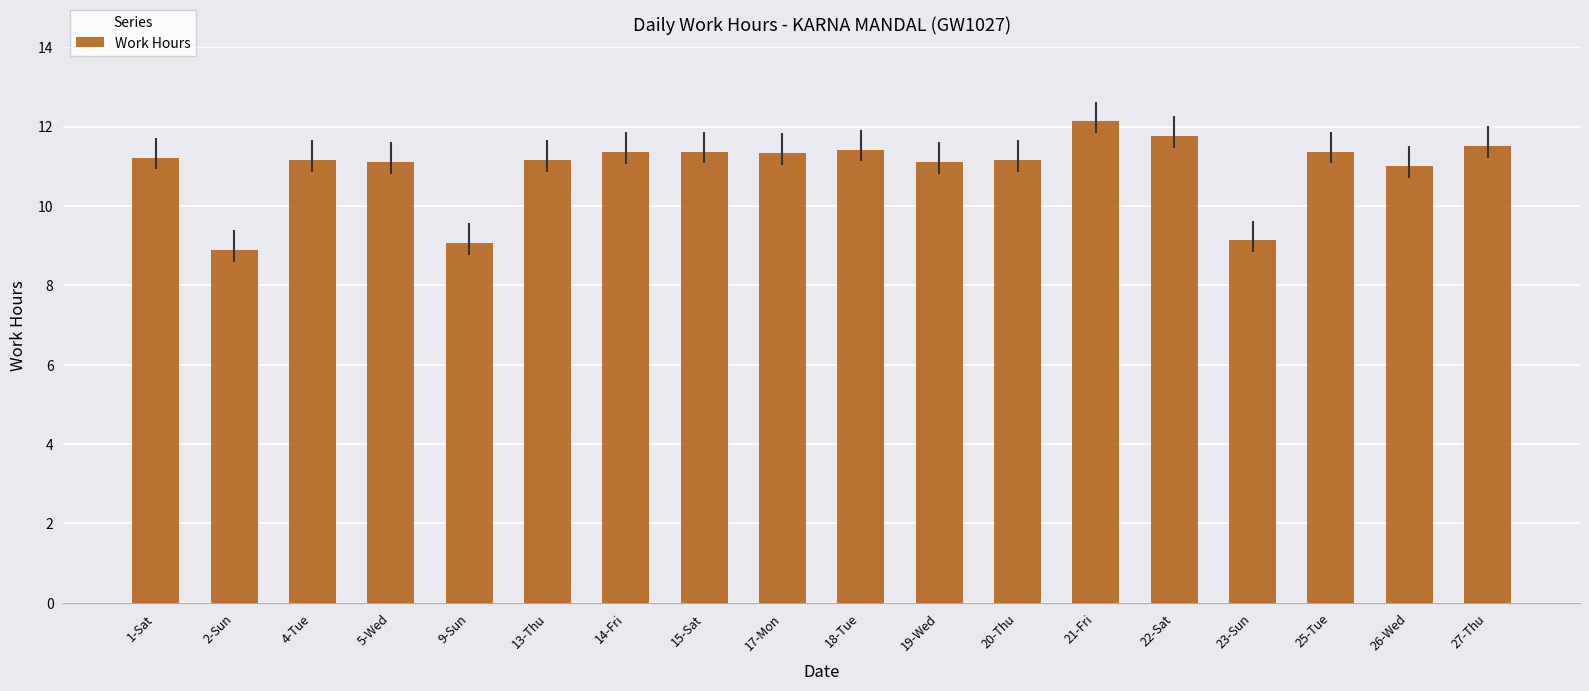

How many data points does each series have?

18